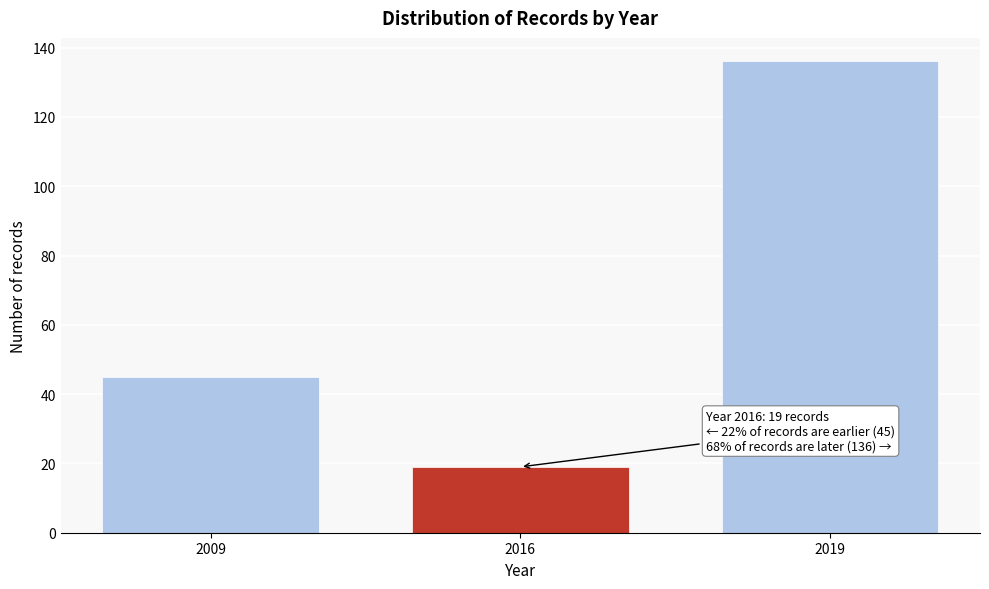

Reading left to right, extract all data points from this chart.

2009=45	2016=19	2019=136